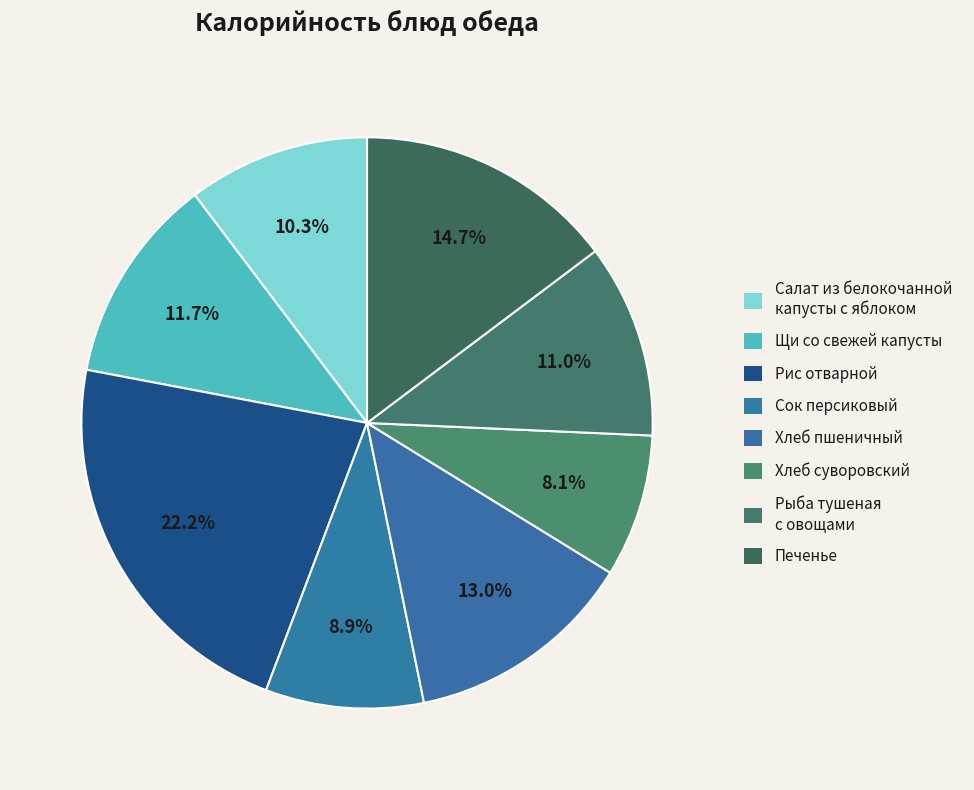

What percentage is the Печенье slice, to the nearest percent?

15%